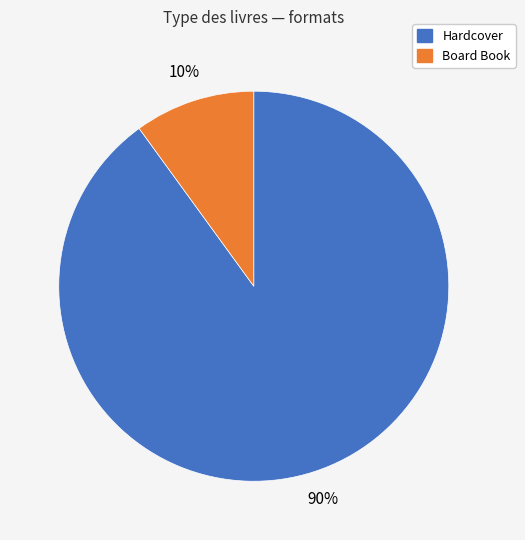

How many slices are in this pie chart?

2